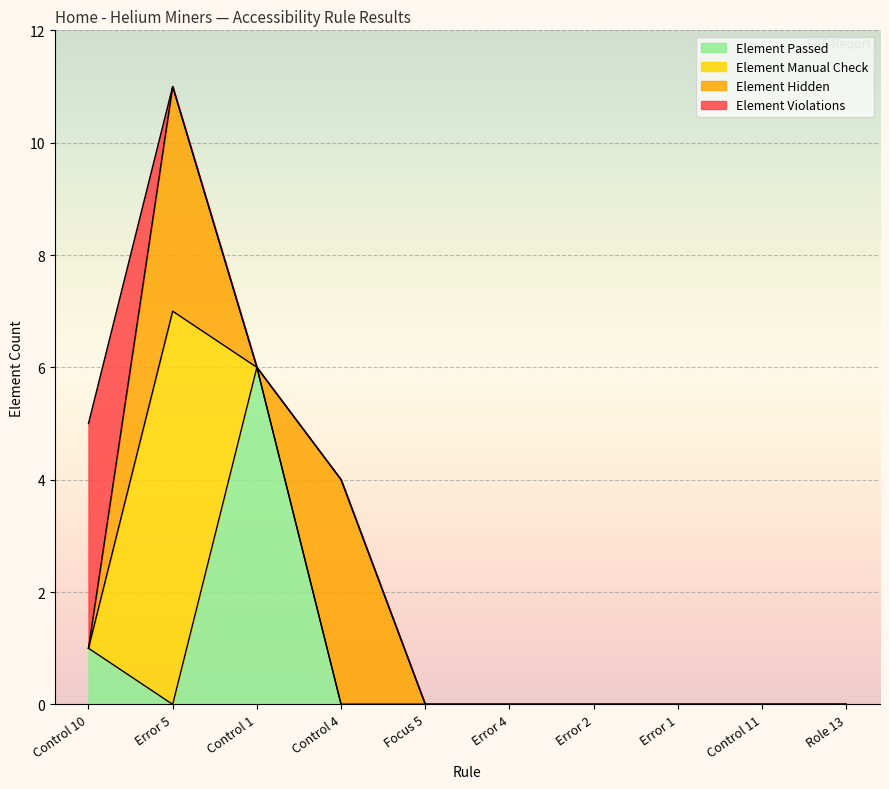

What are all the series names shown in the legend?

Element Passed, Element Manual Check, Element Hidden, Element Violations